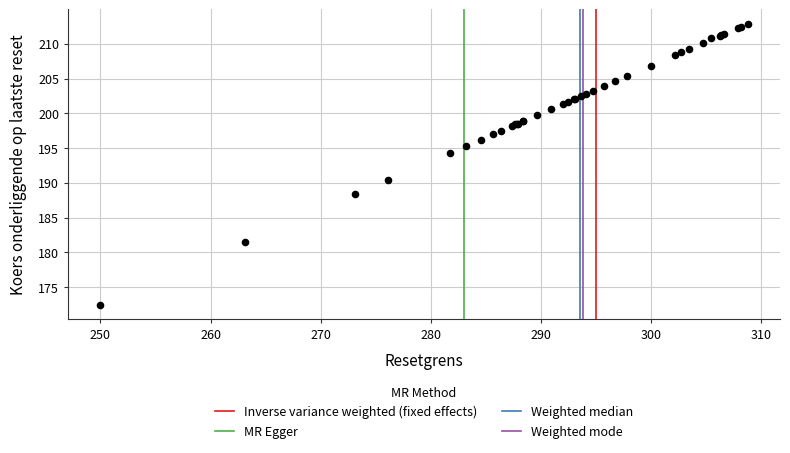

What Y value in the scatter plot is closest to 192?

190.4